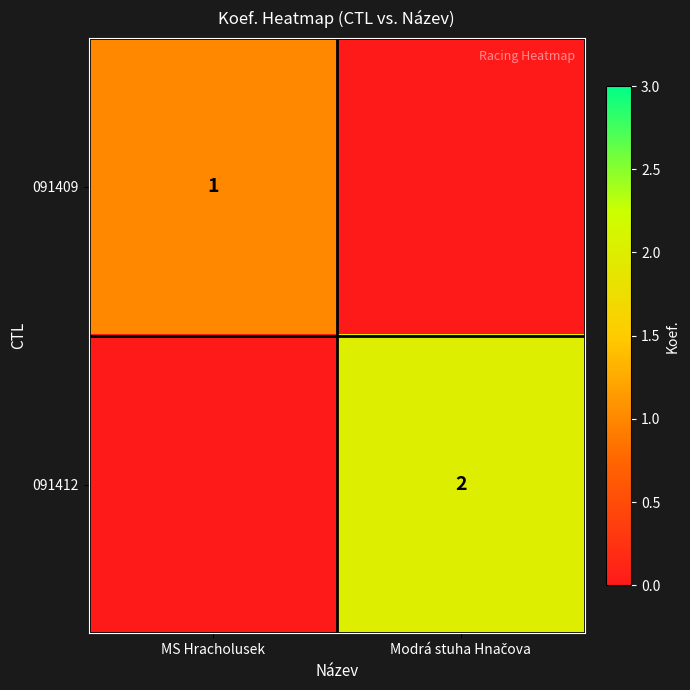

The 091409 series shows 2 at MS Hracholusek. True or false?

False